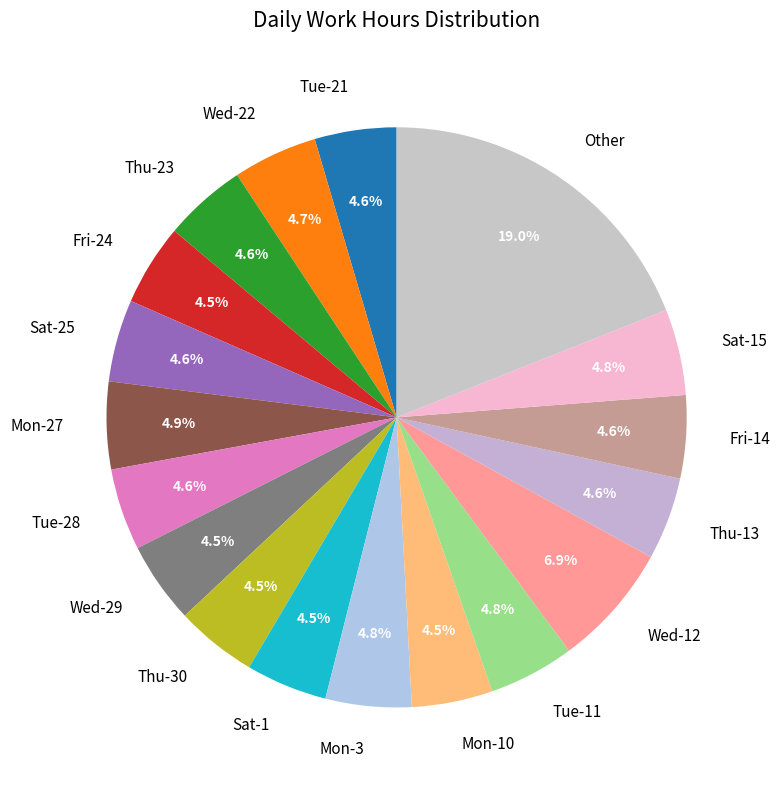

Count the number of slices in the pie.

18